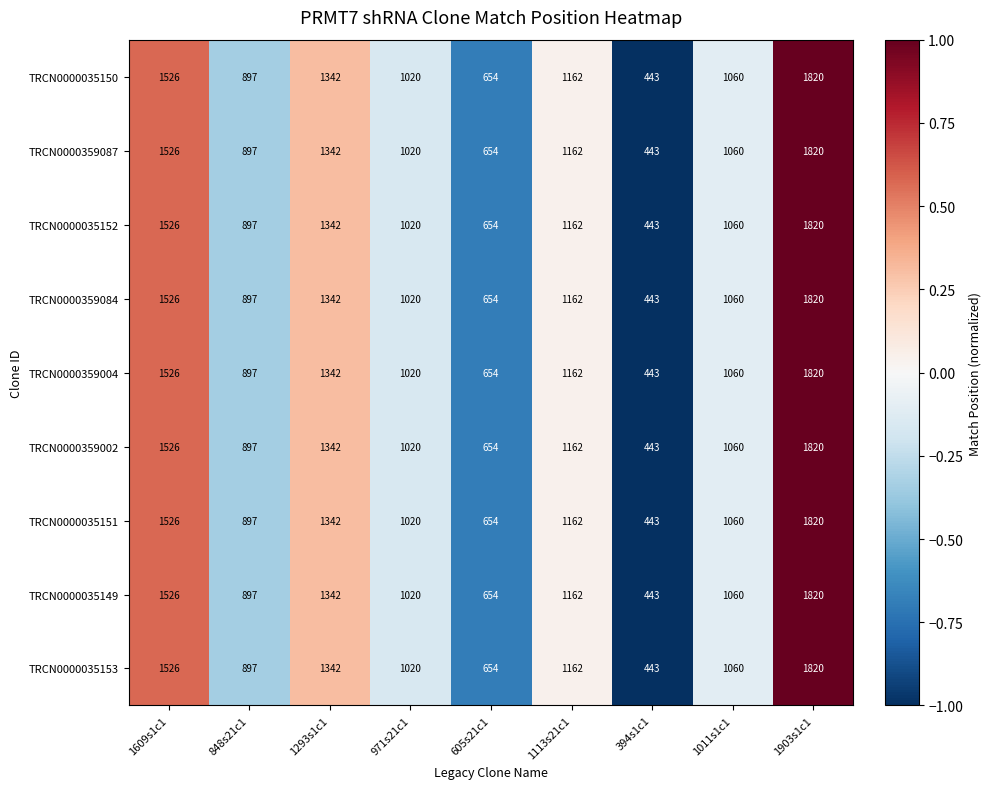

What value does the TRCN0000035150 series have at 848s21c1?

897